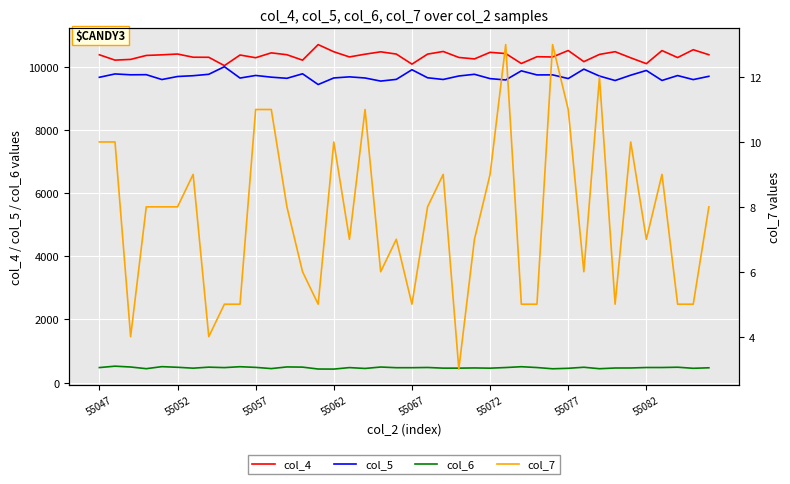

True or false: col_6 has a value of 487 at 55052.

True